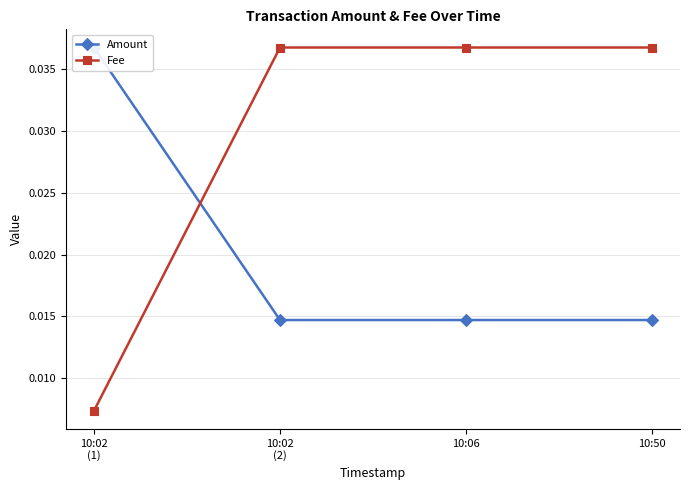

How many series are shown in this chart?

2